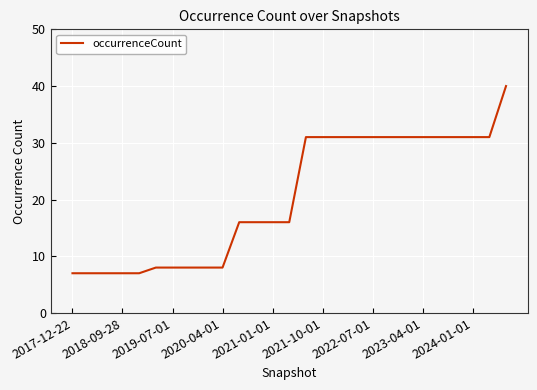

What is the difference between the maximum and minimum values?

33